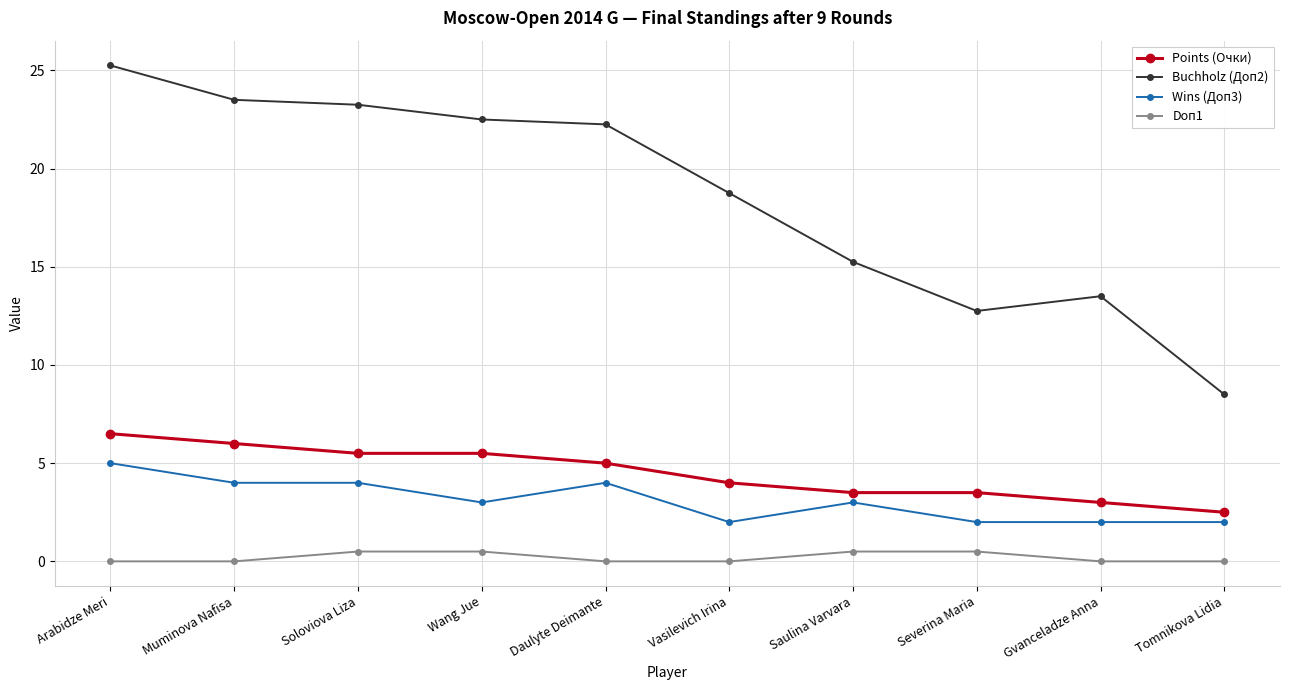

What is the difference between the second highest and second lowest values in the Doп1 series?

0.5